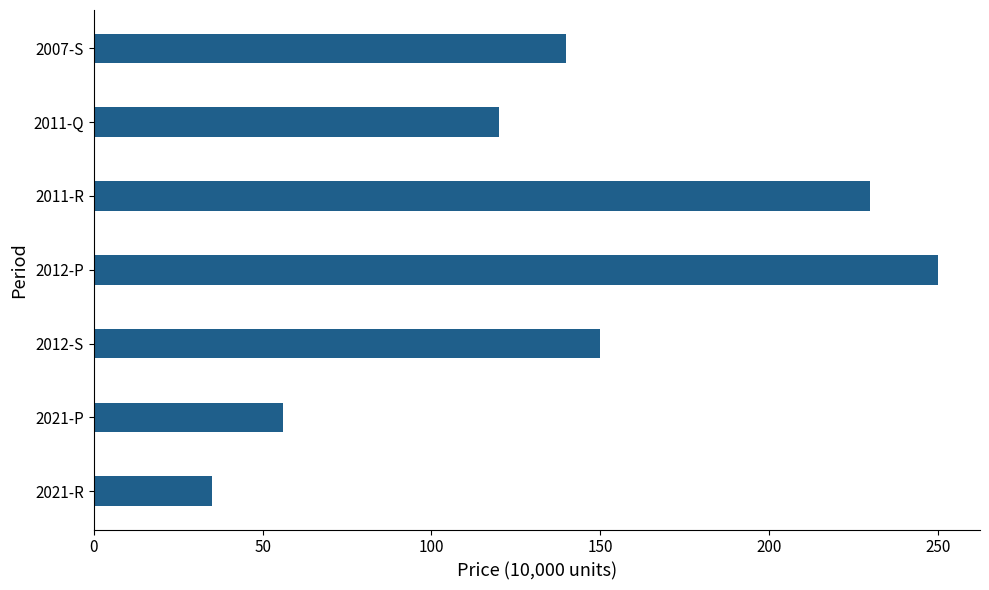

Is it true that the value at 2012-S is 255?

False